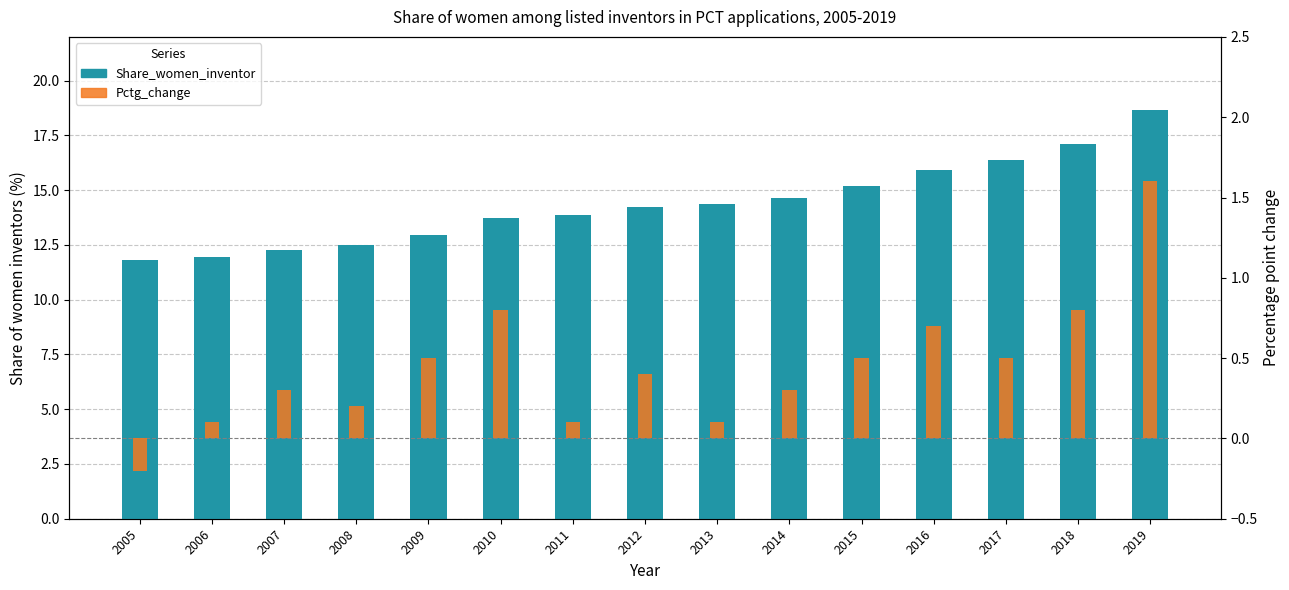

How many bars are there in each group?

2